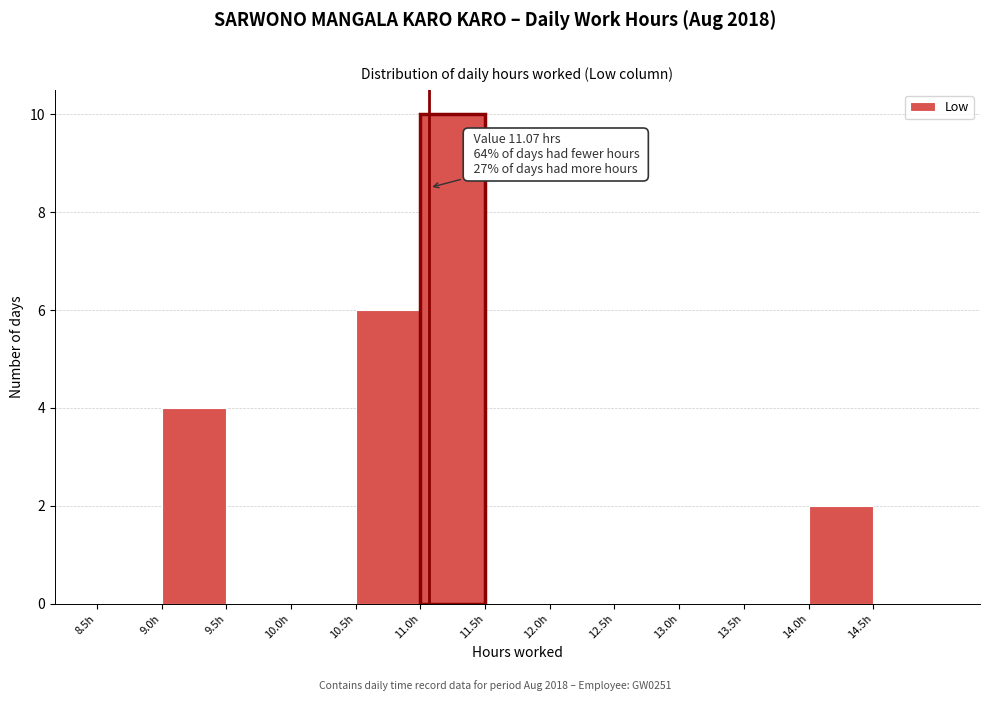

Which range on the x-axis has the tallest bar?

11.0 to 11.5